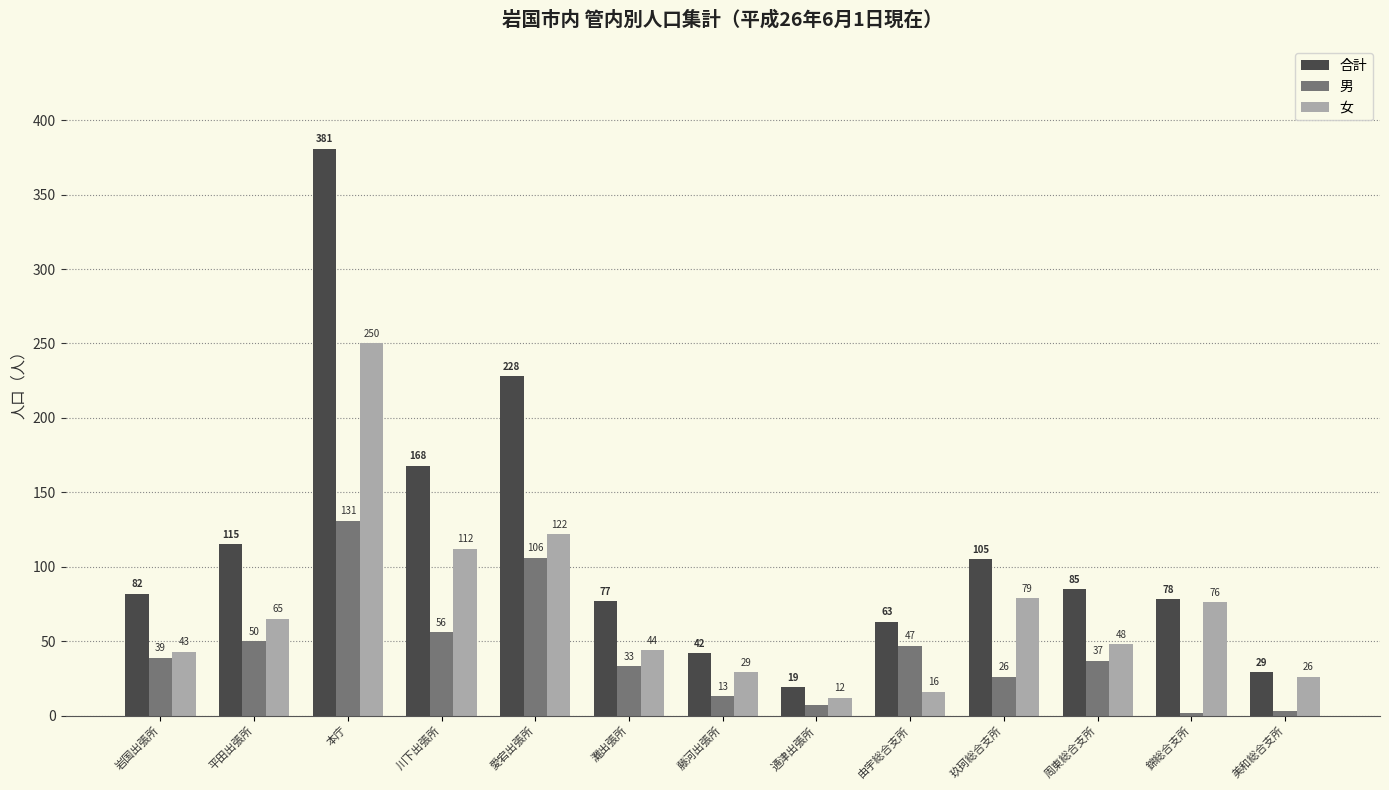

What is the value of the 女 bar at the 4th from the left?

112